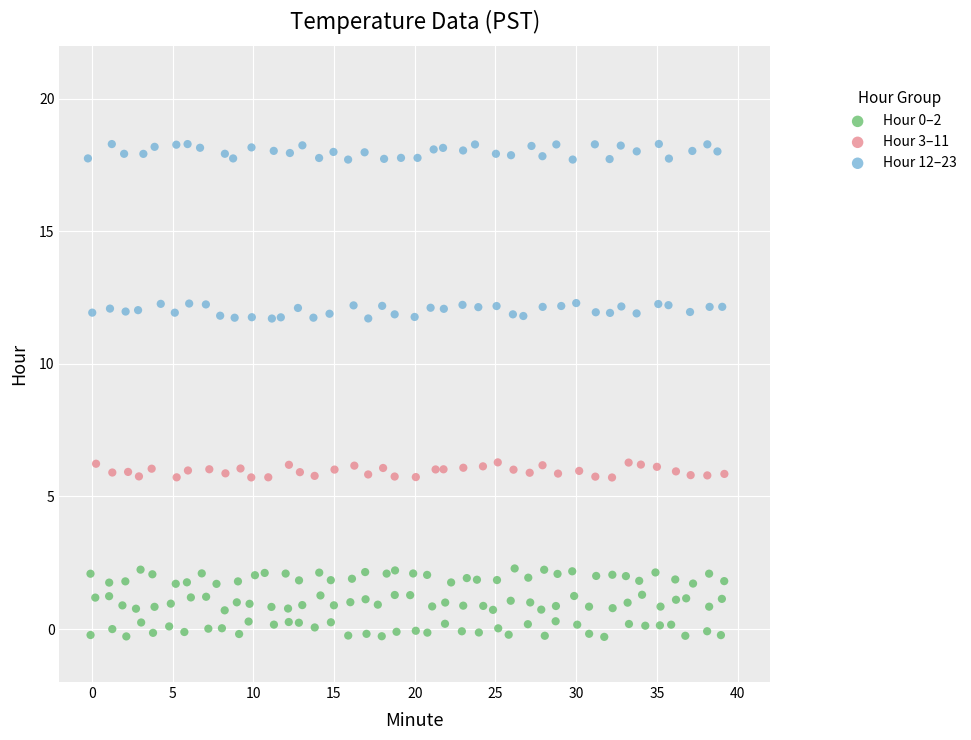

Which series has the widest spread of Y values?

Hour 12–23